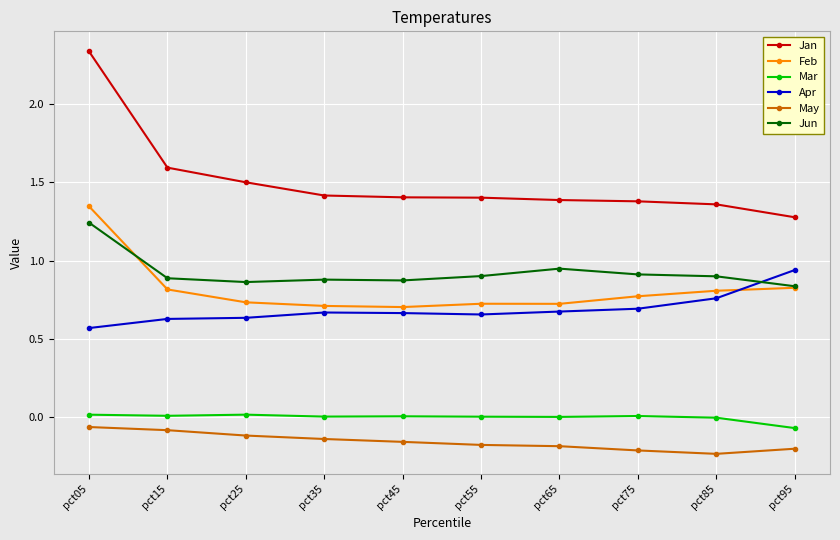

Does the chart have visible grid lines?

Yes